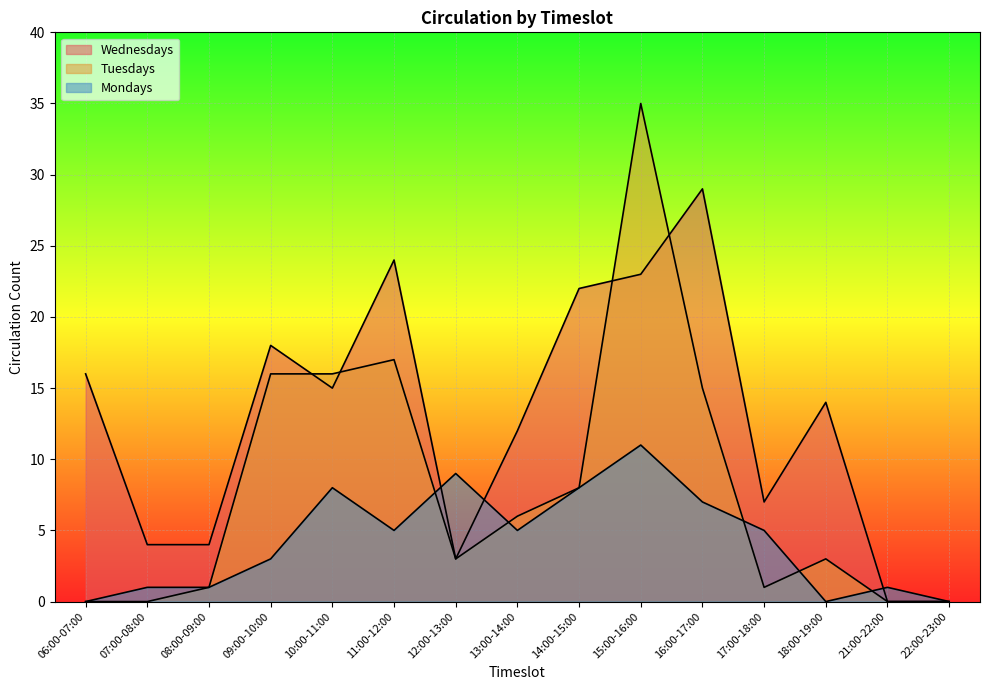

What is the sum of the Wednesdays values at 07:00-08:00 and 08:00-09:00?

8